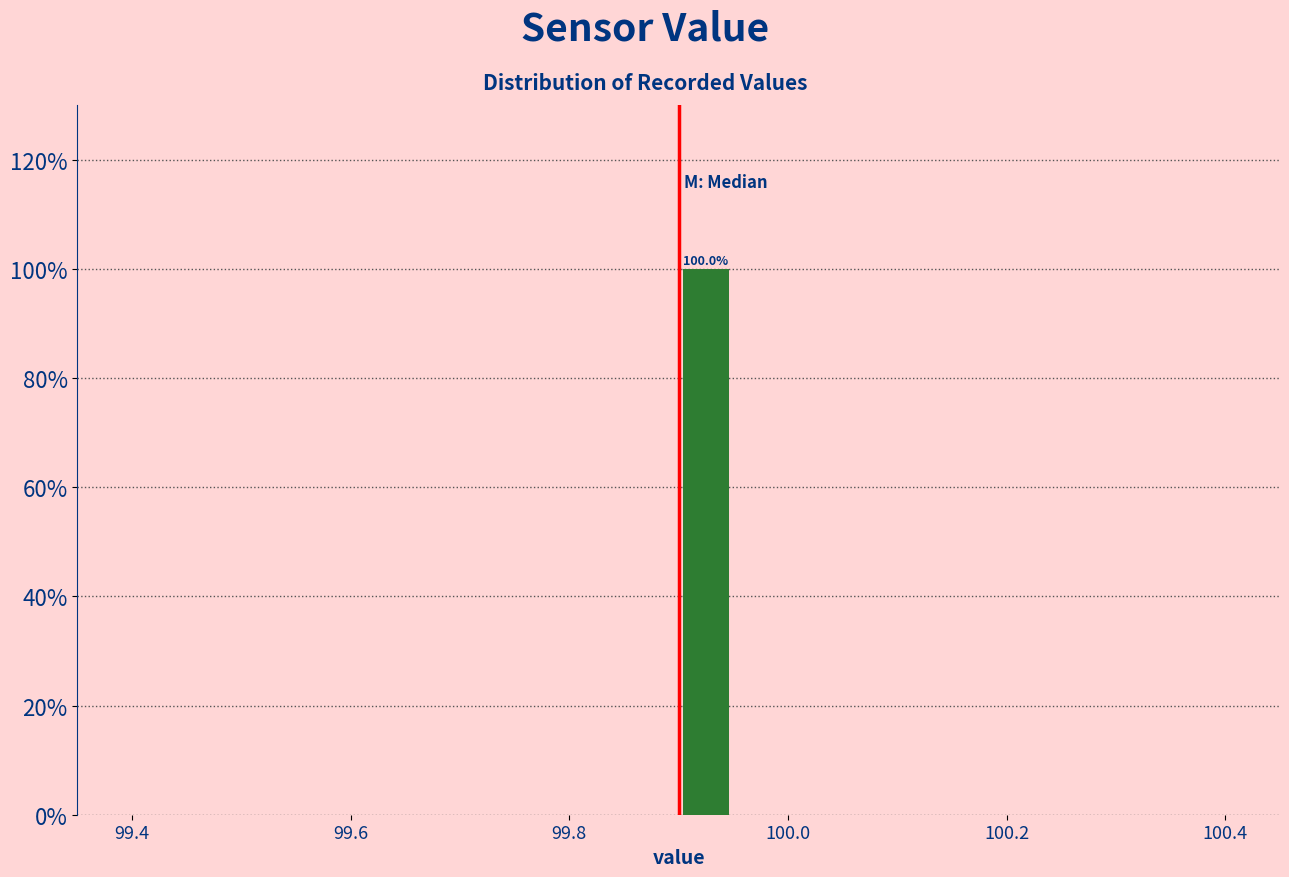

Around what value on the x-axis is the tallest bar? Give the approximate position of its centre, as read against the axis.

99.92